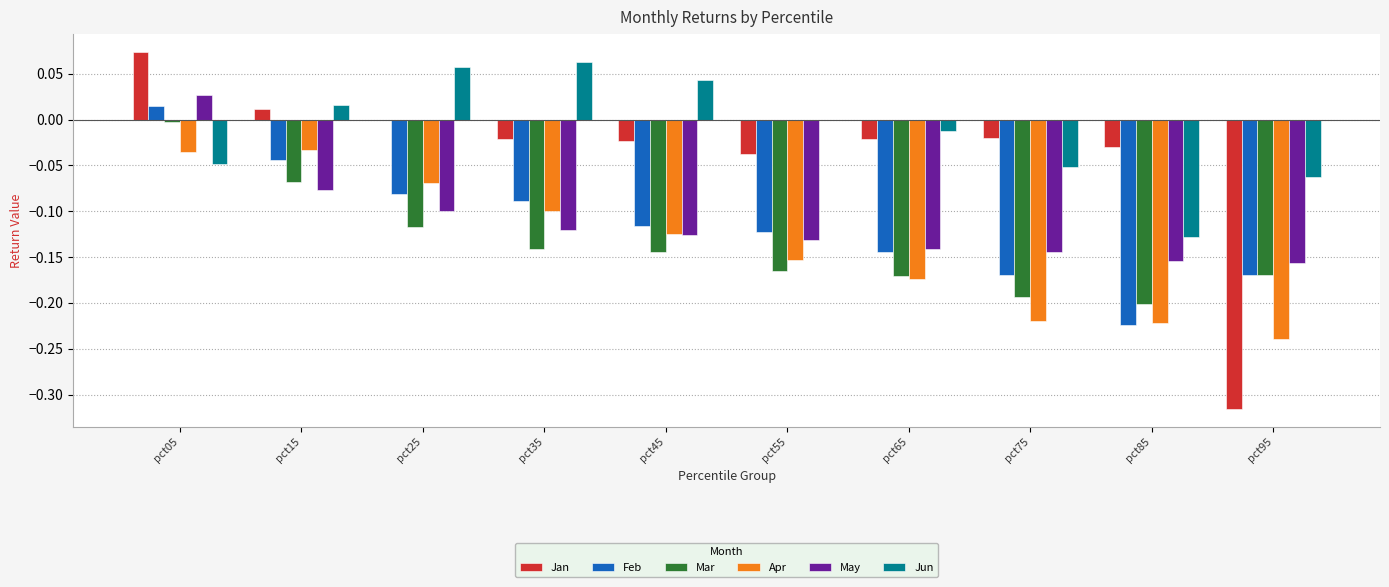

Which category has the highest value in the Jan series?

pct05